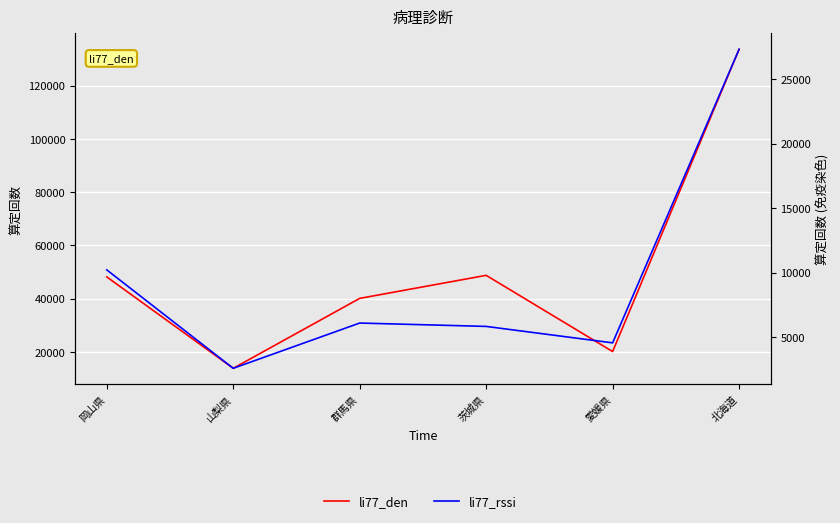

The li77_rssi series shows 2545 at 愛媛県. True or false?

False